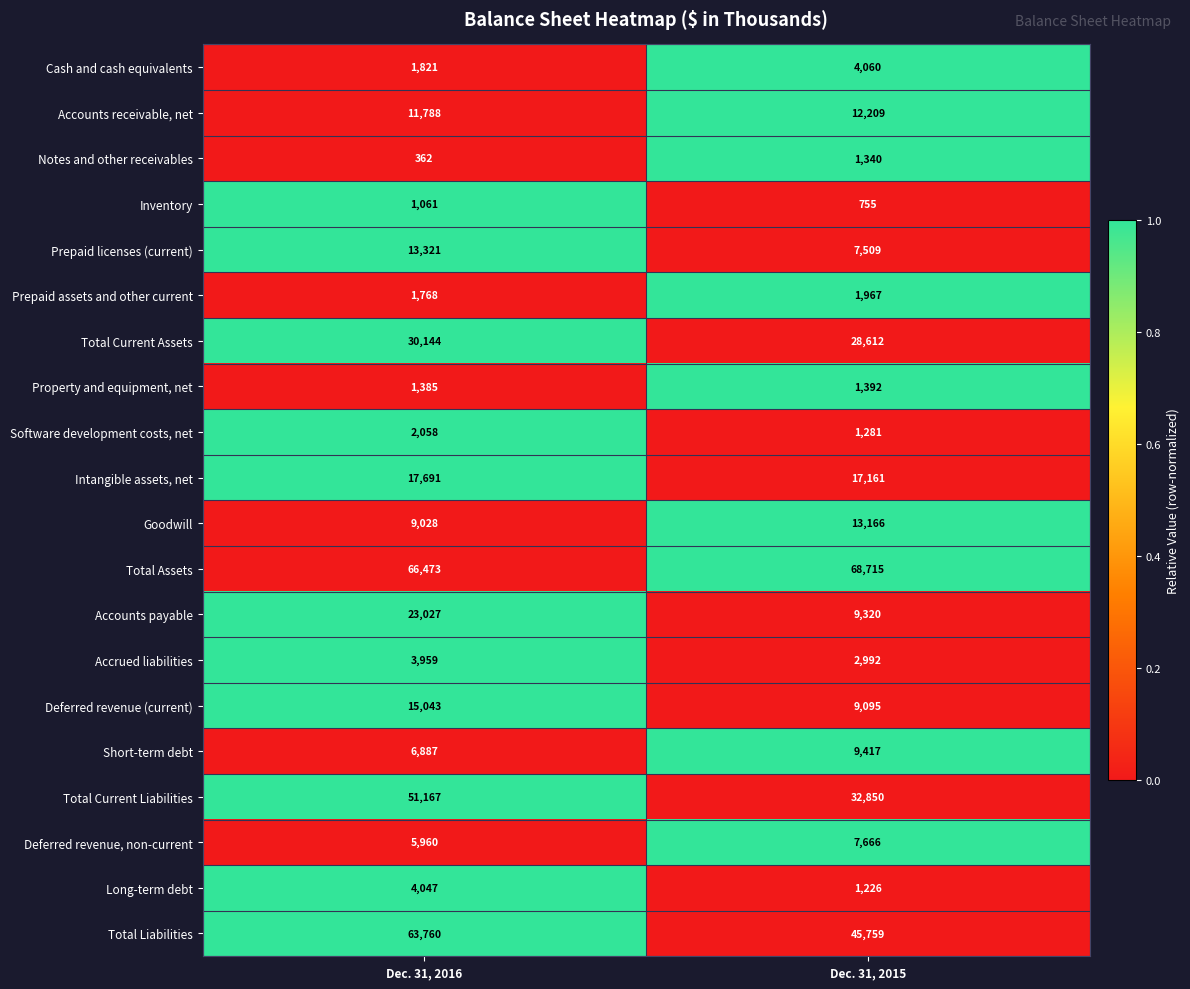

Rank the series at Dec. 31, 2015 from highest to lowest value.

Total Assets, Total Liabilities, Total Current Liabilities, Total Current Assets, Intangible assets, net, Goodwill, Accounts receivable, net, Short-term debt, Accounts payable, Deferred revenue (current), Deferred revenue, non-current, Prepaid licenses (current), Cash and cash equivalents, Accrued liabilities, Prepaid assets and other current, Property and equipment, net, Notes and other receivables, Software development costs, net, Long-term debt, Inventory